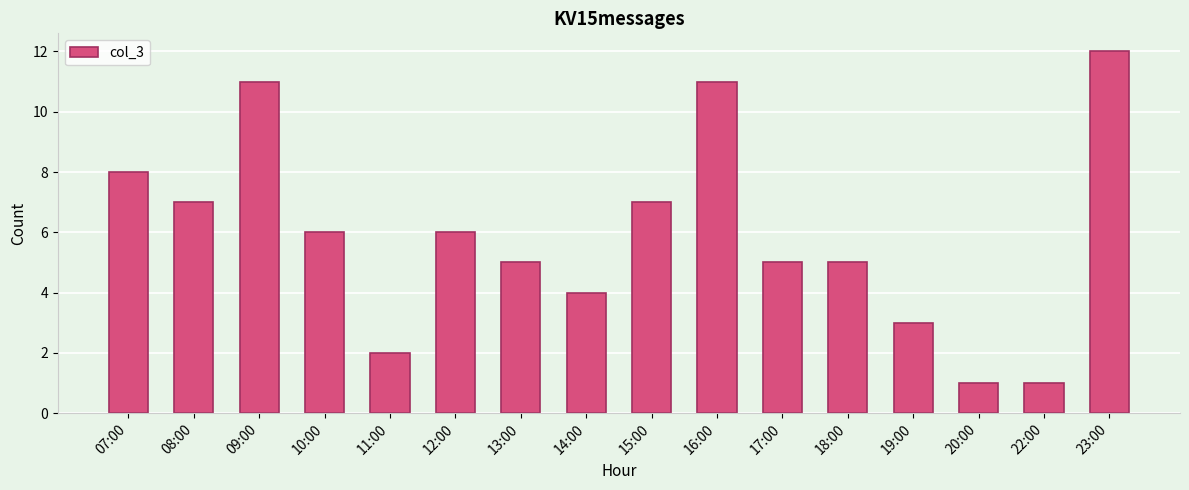

Approximately how many times larger is the value at 14:00 compared to 07:00?

0.5